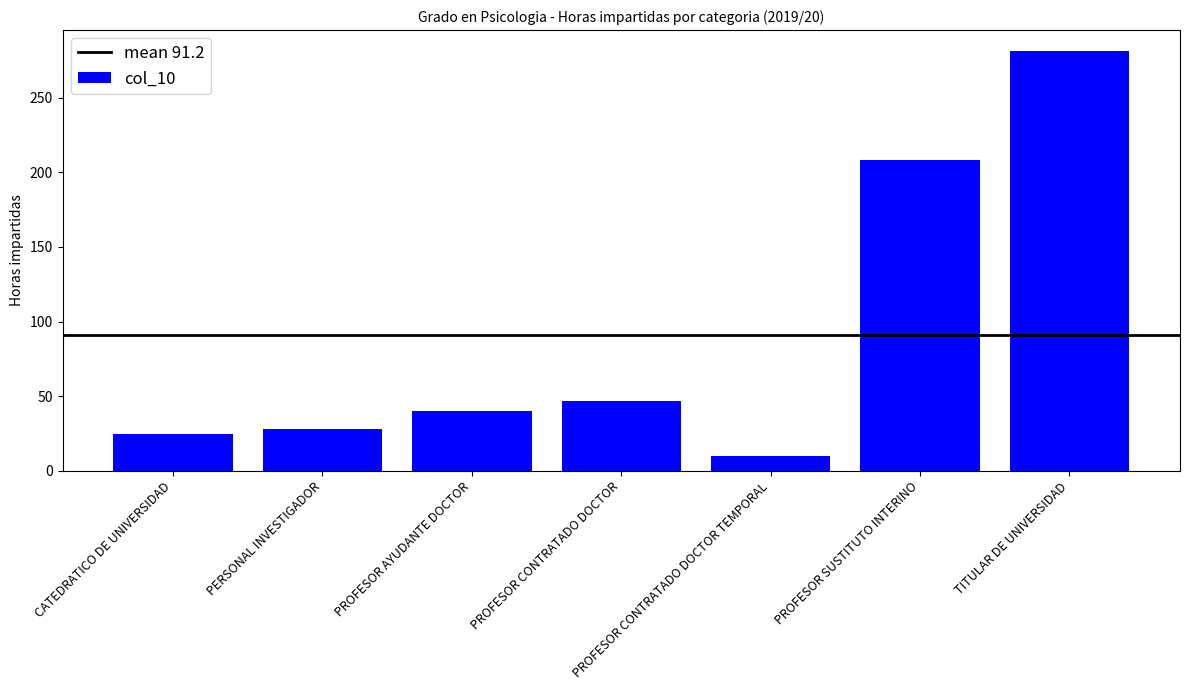

What is the average value?

91.2